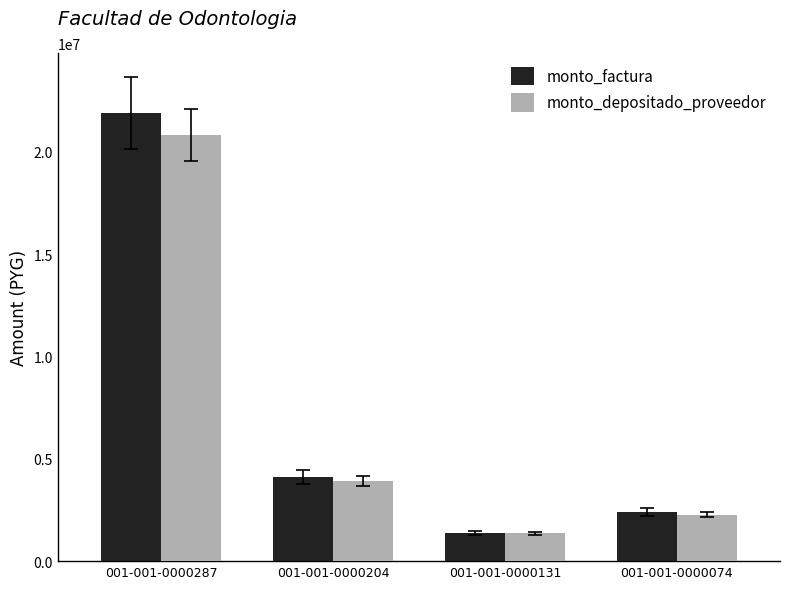

What is the total value across all series at 001-001-0000204?

8006830